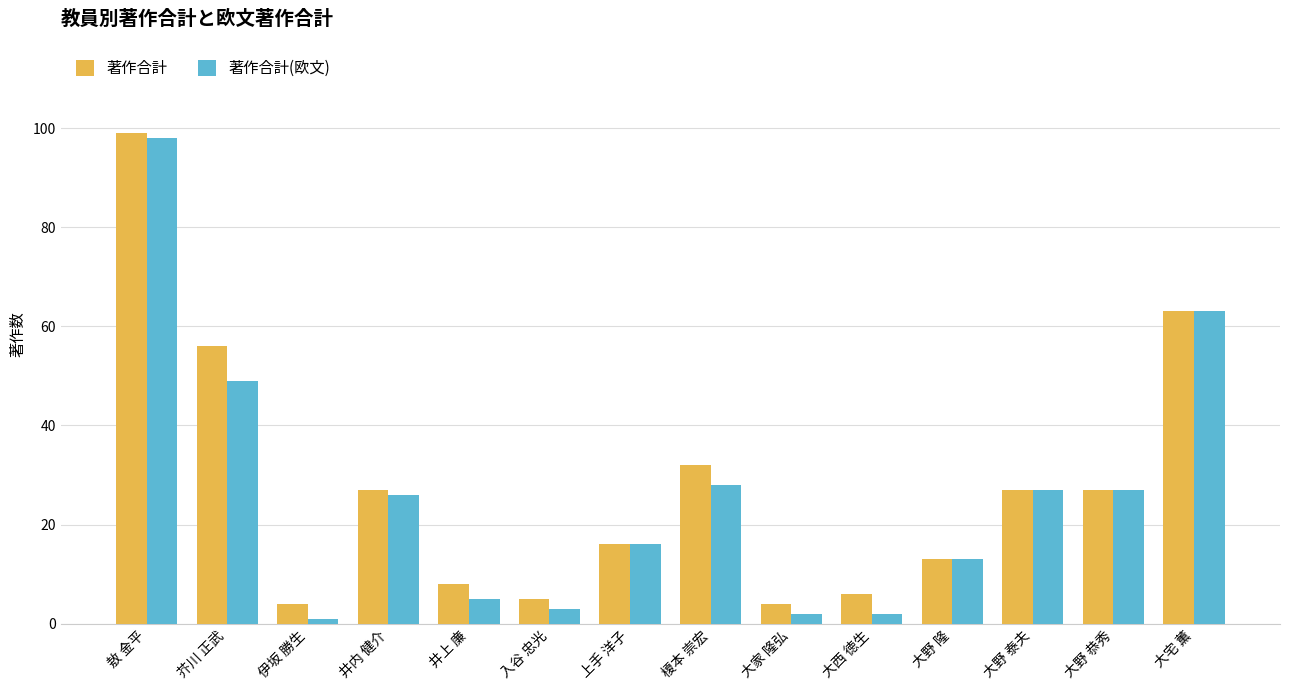

Reading left to right, extract all data points from this chart.

著作合計: 99	56	4	27	8	5	16	32	4	6	13	27	27	63
著作合計(欧文): 98	49	1	26	5	3	16	28	2	2	13	27	27	63